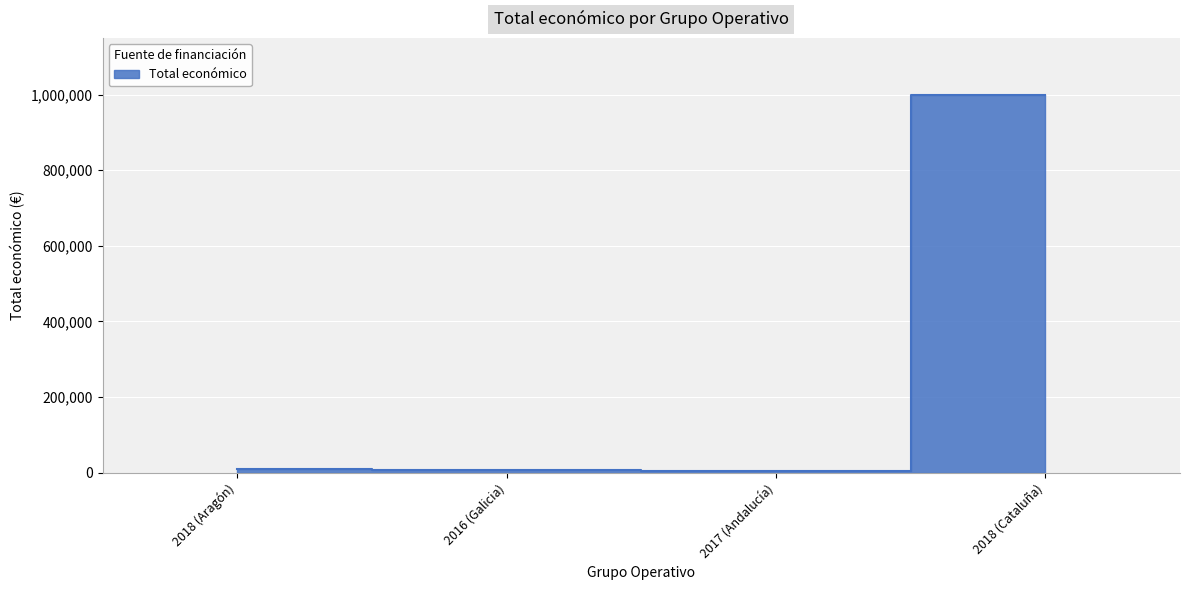

What is the label of the 3rd point from the right?

2016 (Galicia)